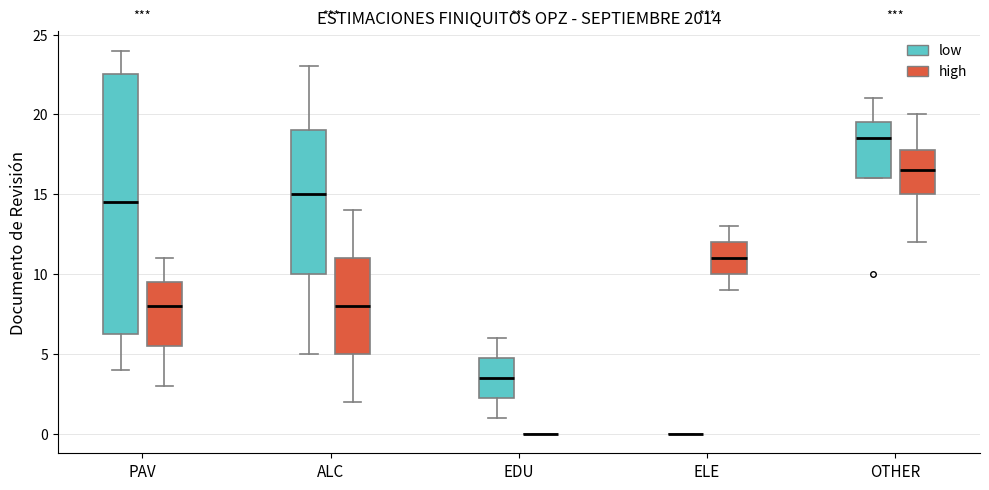

Reading left to right, transcribe this box plot: for each box, give where its median line is, the range the box spans, and where its two whiskers end, as read against the y-axis. The values are not printed on the chart, so give them approximately, as read against the axis.

PAV (low): median 14.5, box 6.5 to 22.5, whiskers 4.0 to 24.0
PAV (high): median 8.0, box 5.5 to 9.5, whiskers 3.0 to 11.0
ALC (low): median 15.0, box 10.0 to 19.0, whiskers 5.0 to 23.0
ALC (high): median 8.0, box 5.0 to 11.0, whiskers 2.0 to 14.0
EDU (low): median 3.5, box 2.5 to 5.0, whiskers 1.0 to 6.0
EDU (high): box collapsed to a line at 0.0, whiskers 0.0 to 0.0
ELE (low): box collapsed to a line at 0.0, whiskers 0.0 to 0.0
ELE (high): median 11.0, box 10.0 to 12.0, whiskers 9.0 to 13.0
OTHER (low): median 18.5, box 16.0 to 19.5, whiskers 16.0 to 21.0
OTHER (high): median 16.5, box 15.0 to 18.0, whiskers 12.0 to 20.0